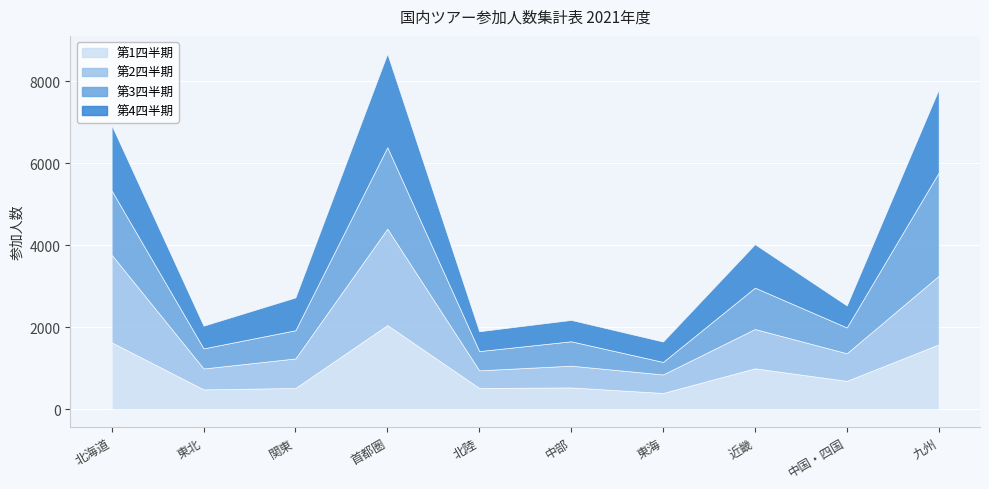

Reading right to left, transcribe all the data shown in this chart.

第1四半期: 1579	689	995	393	528	515	2051	515	480	1629
第2四半期: 1674	673	960	452	531	431	2354	721	511	2139
第3四半期: 2521	631	1010	306	596	470	1989	689	491	1571
第4四半期: 2031	537	1061	498	522	484	2284	801	554	1592